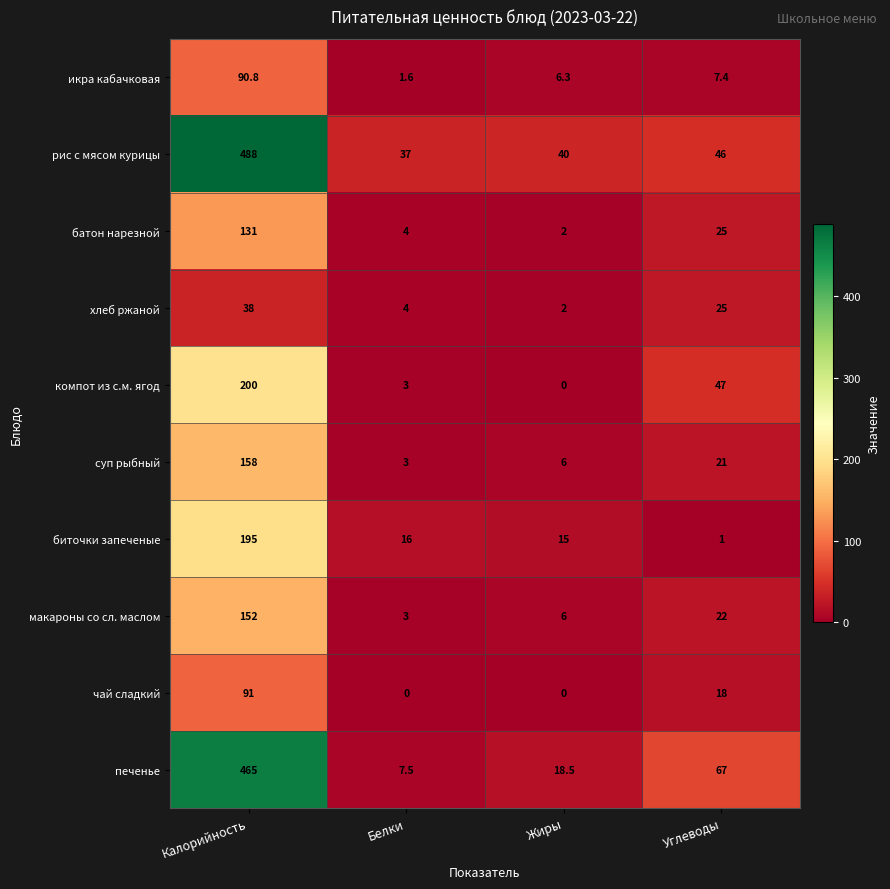

List the series in order of their peak value, lowest first.

хлеб ржаной, икра кабачковая, чай сладкий, батон нарезной, макароны со сл. маслом, суп рыбный, биточки запеченые, компот из с.м. ягод, печенье, рис с мясом курицы